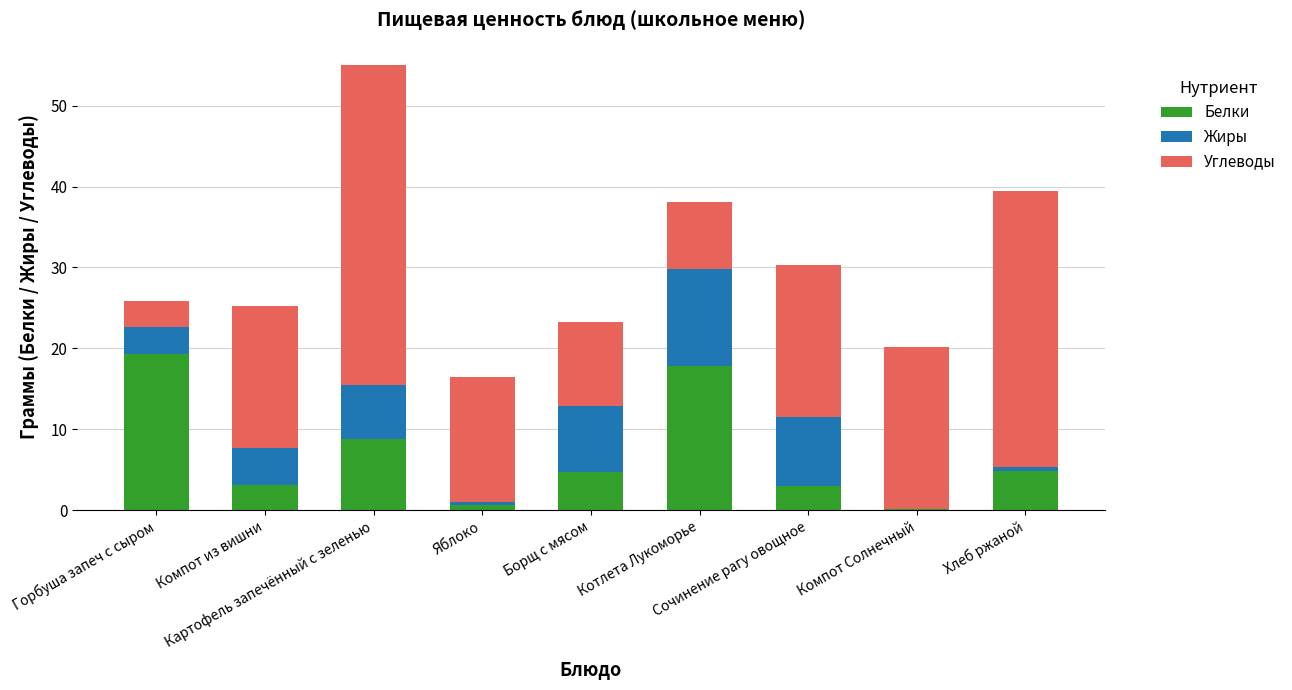

What is the maximum value for Белки?

19.3